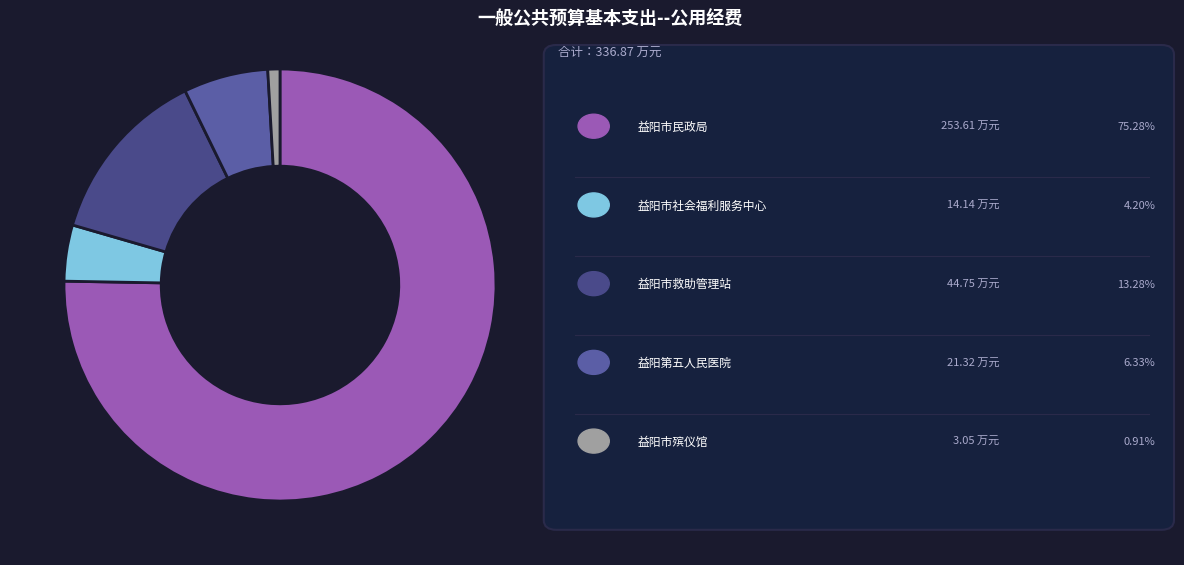

Is there any slice that represents more than half of the pie?

Yes